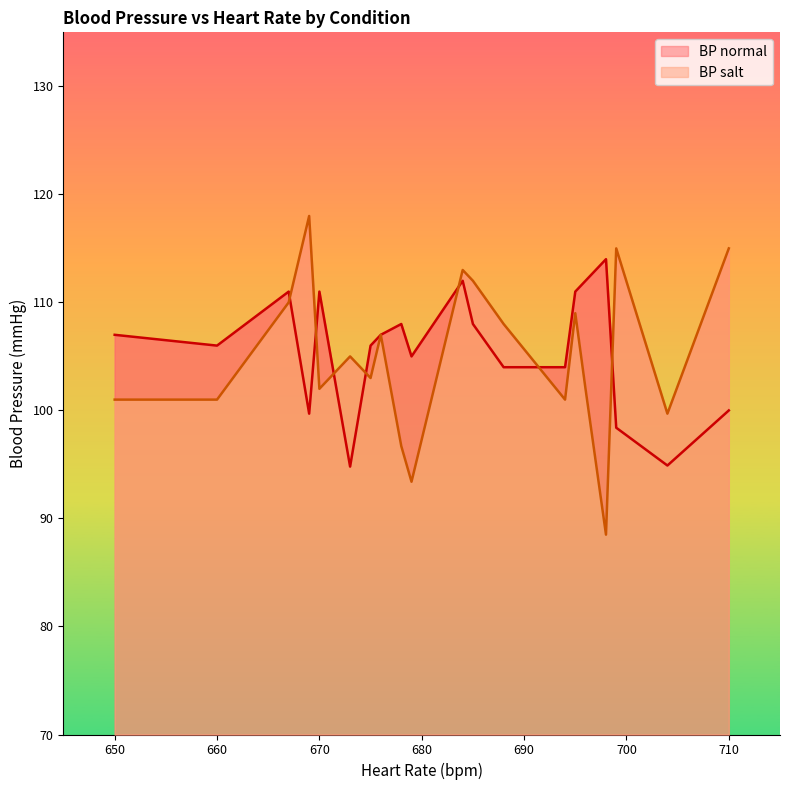

Which category has the lowest value in the BP_salt series?

698